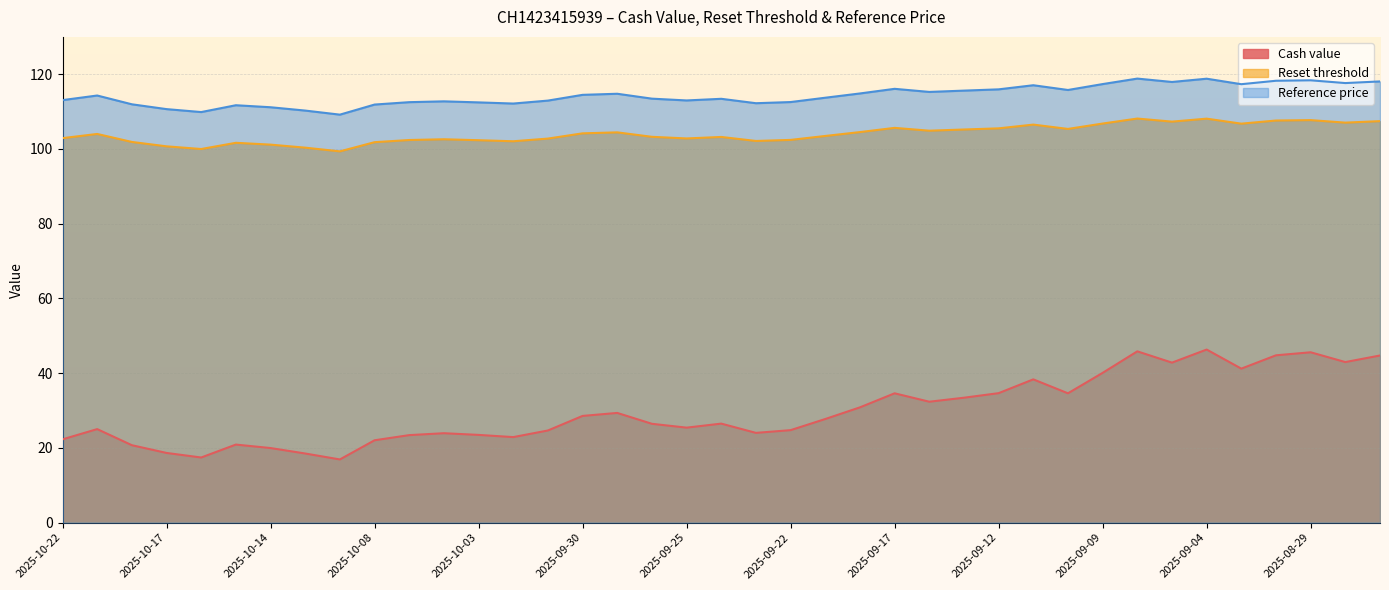

True or false: Reference price and Cash value intersect in this chart.

False